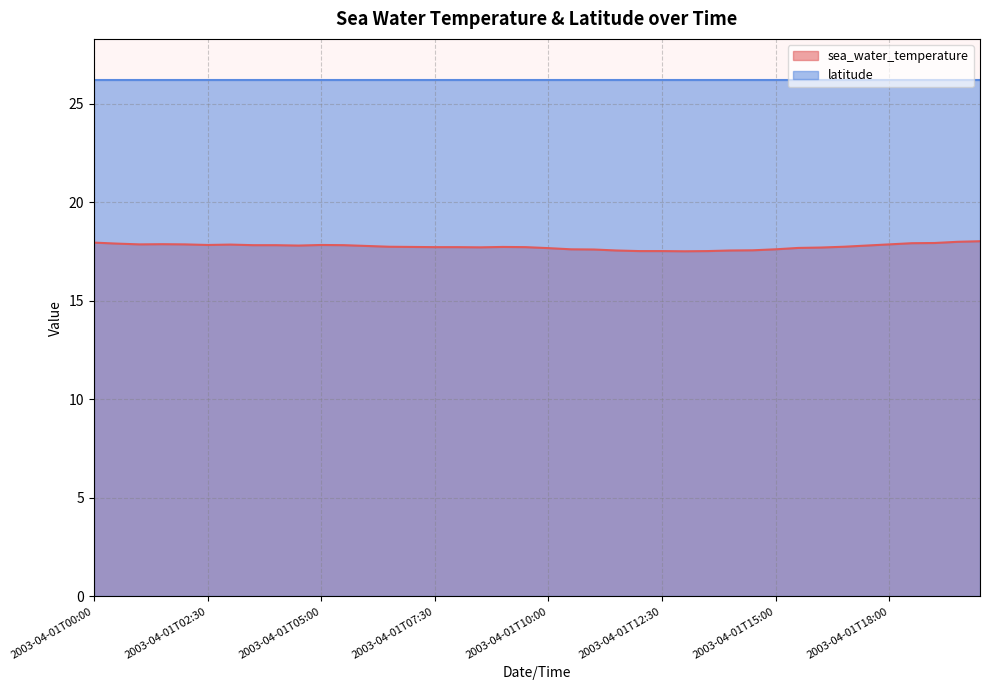

Between 2003-04-01T18:00 and 2003-04-01T06:00, which is larger?

2003-04-01T18:00